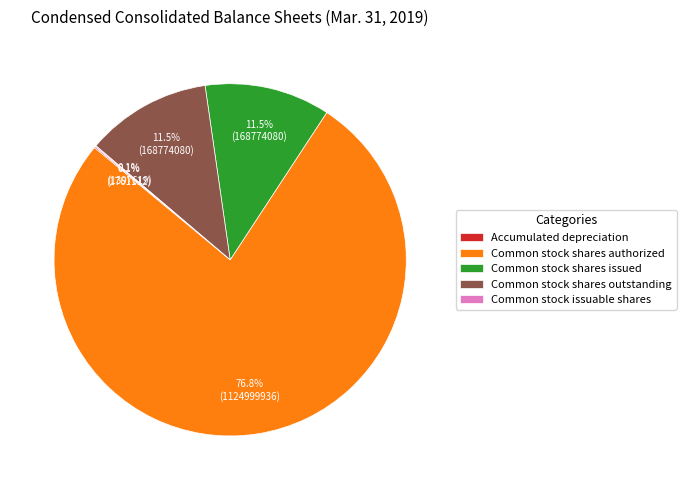

Which slice represents more than half of the pie?

Common stock shares authorized